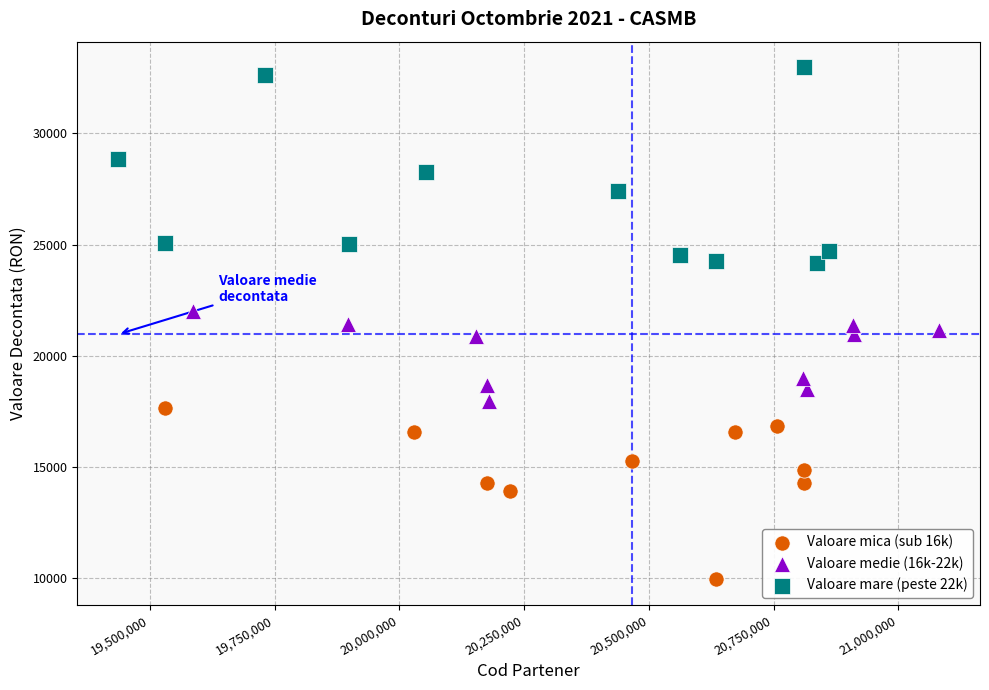

Which series has the largest Y range (max minus min)?

Valoare mare (peste 22k)